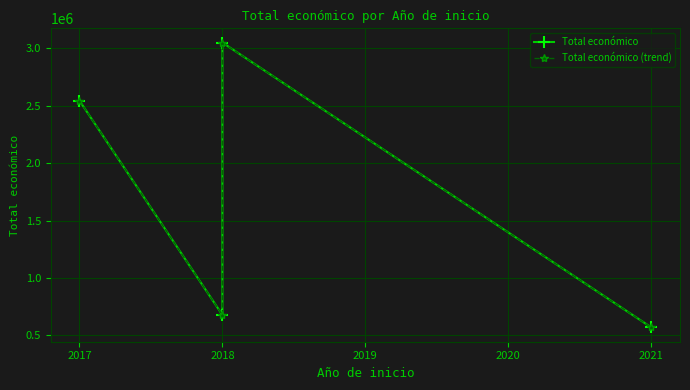

Does the chart display data point markers on the line(s)?

Yes